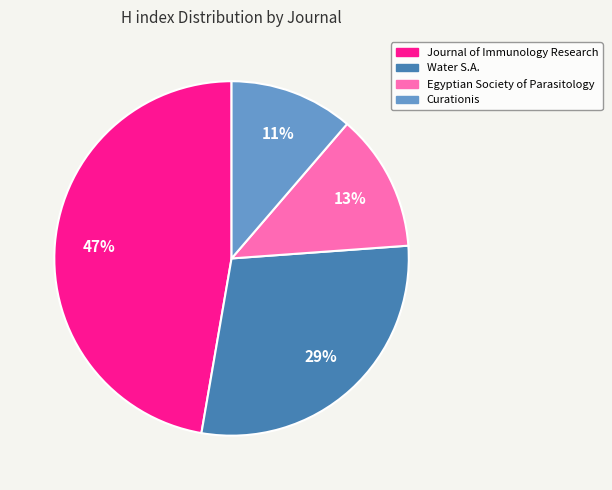

Do Curationis and Journal of Immunology Research together represent more than half of the pie?

Yes